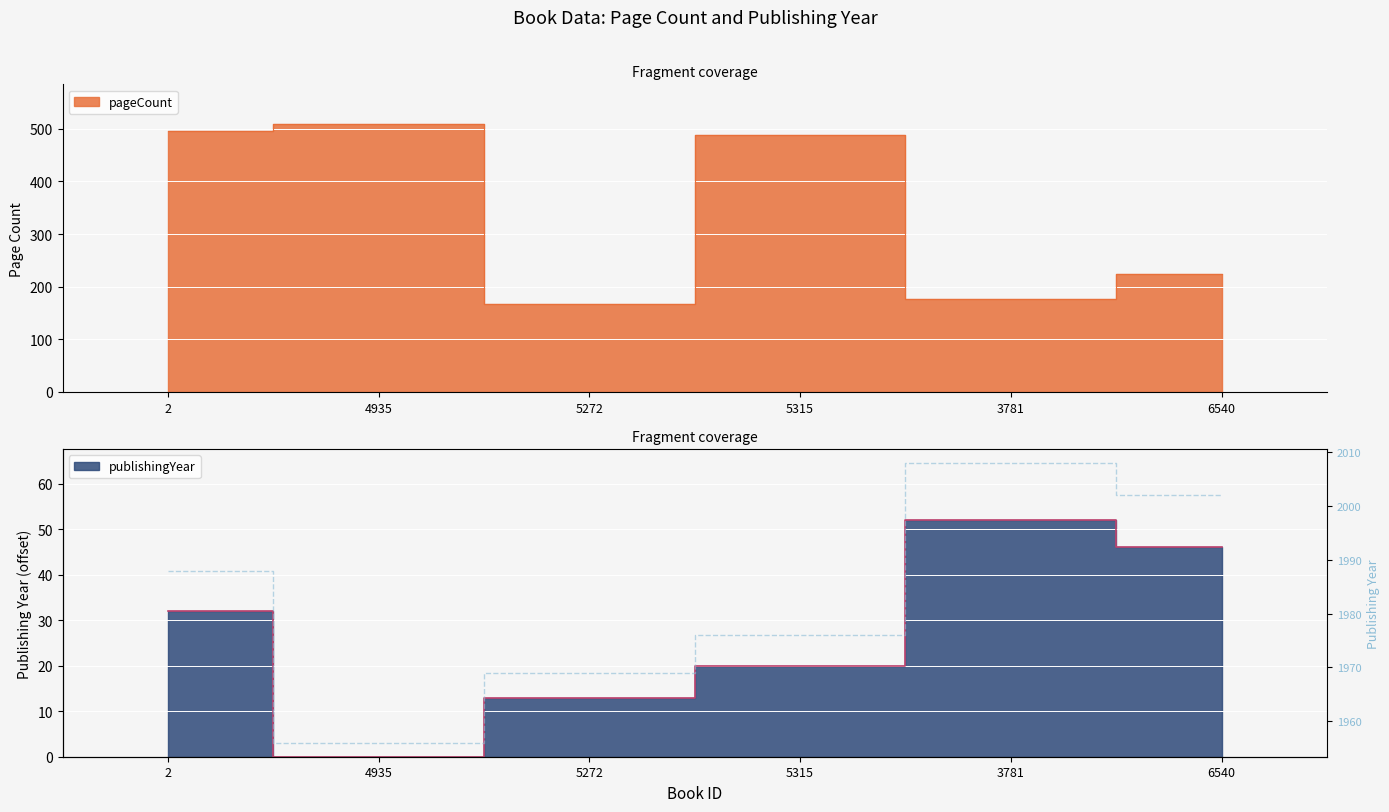

What position from the right is 2?

6